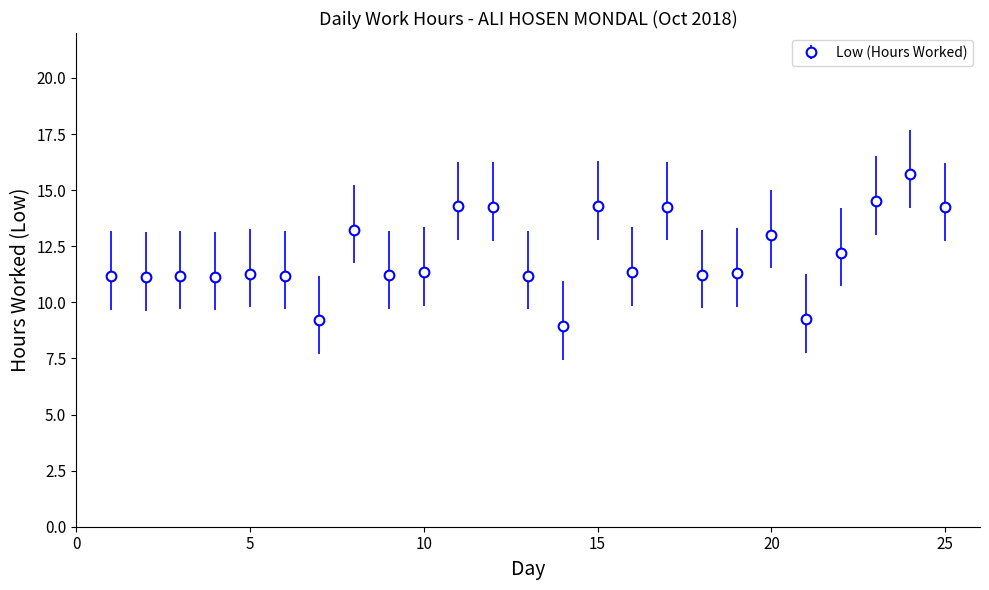

What is the value of the 9th point from the left?

11.2